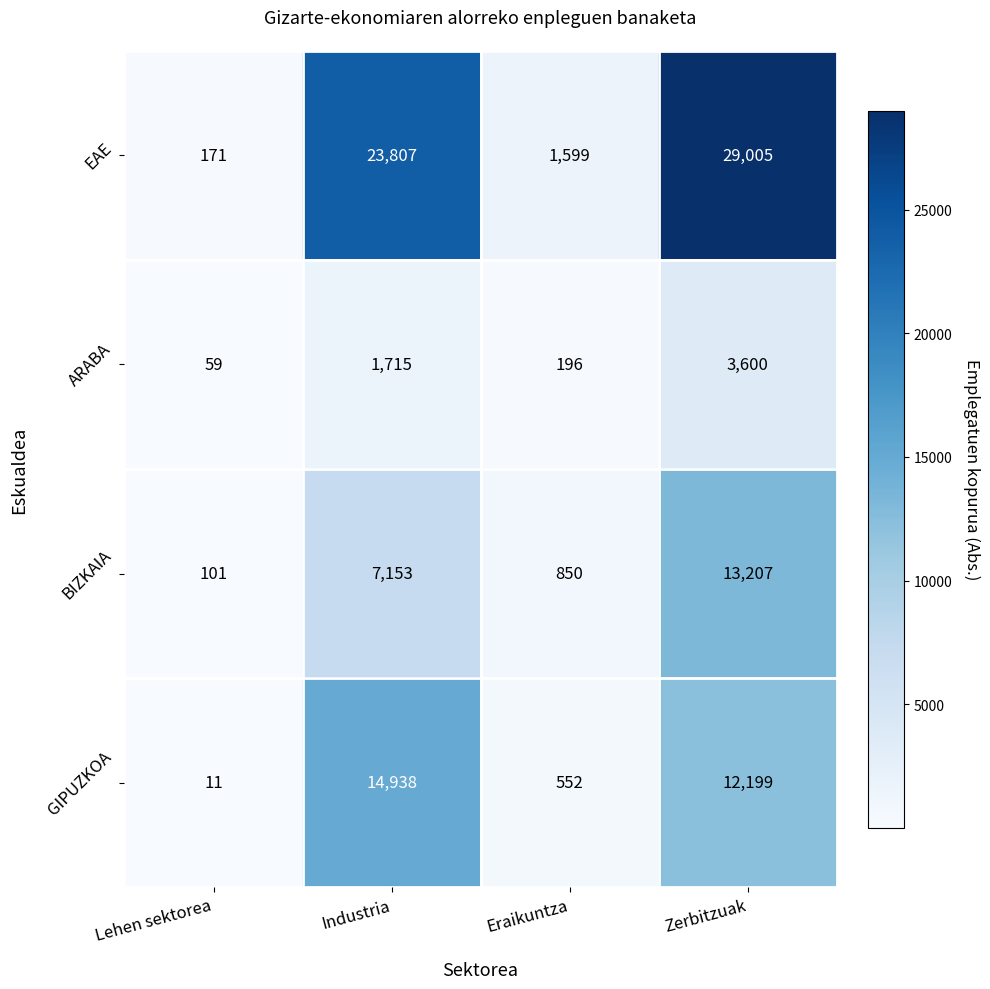

At which category is the sum across all series the highest?

Zerbitzuak